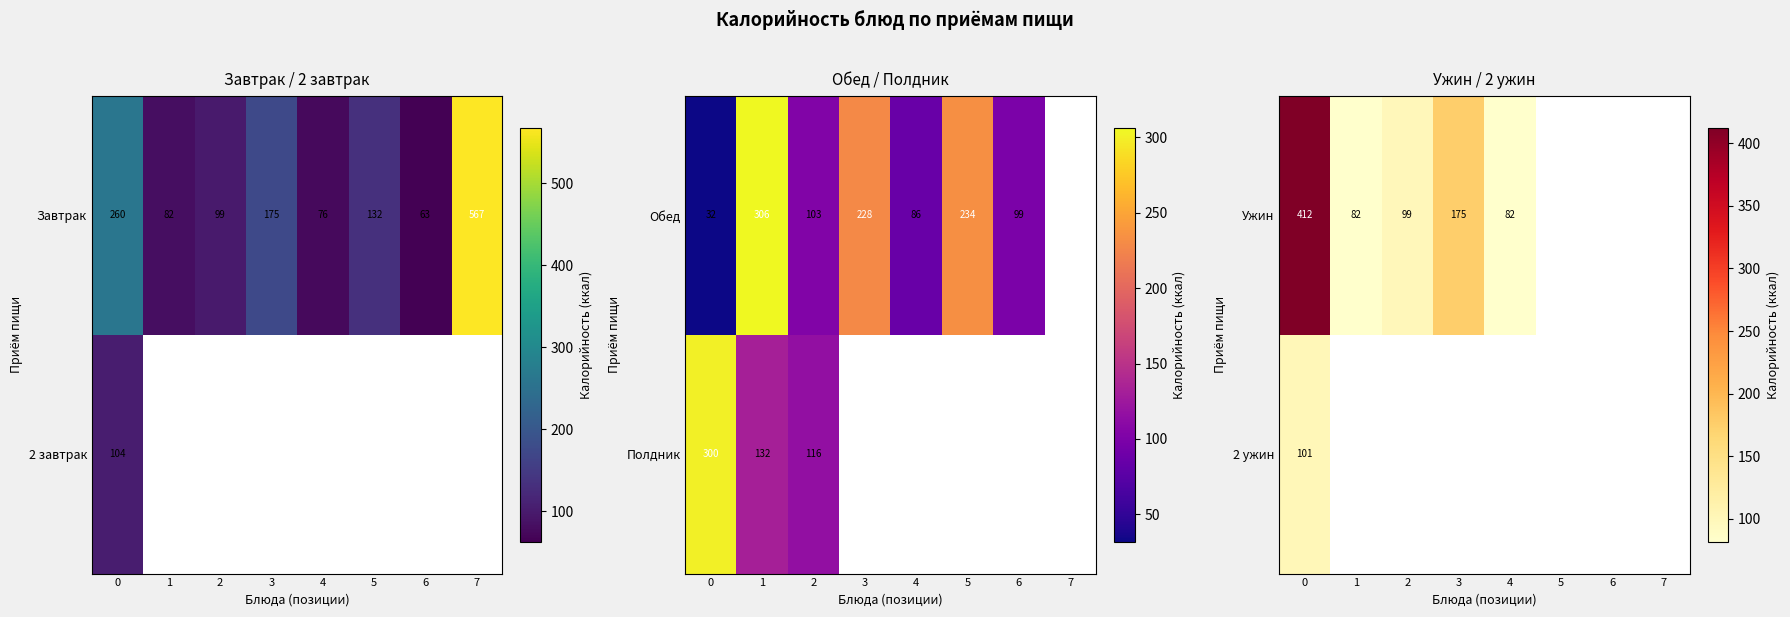

True or false: Ужин has a value of 50 at 1.

False